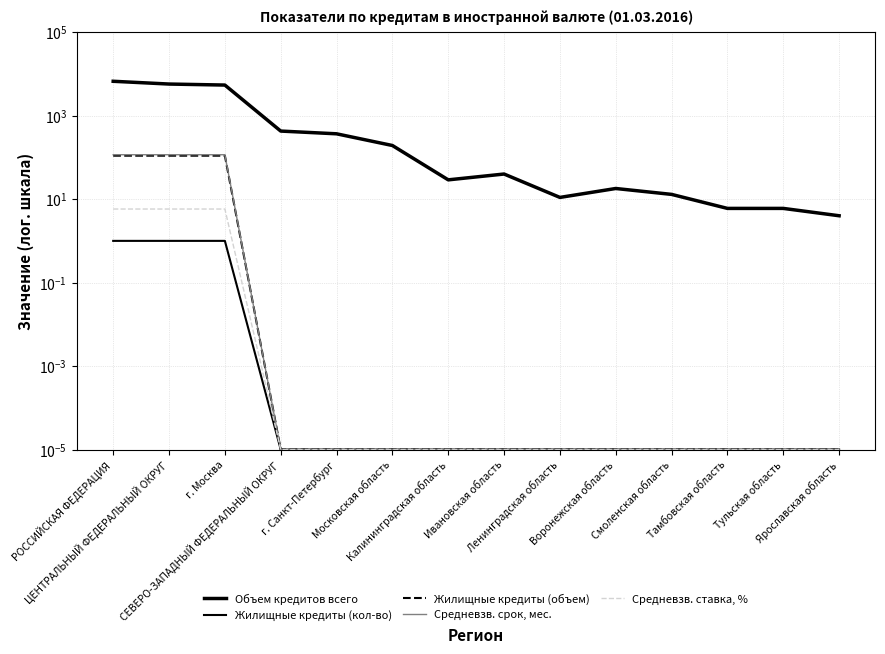

Does the chart have visible grid lines?

Yes